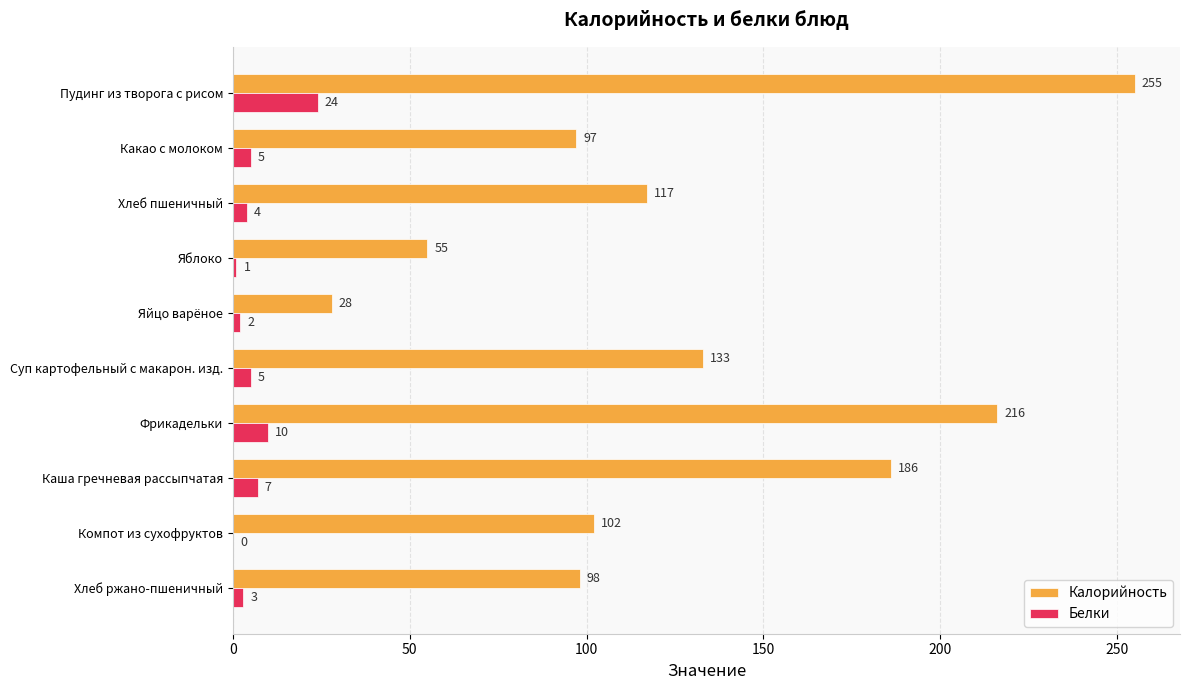

What is the average value of the Калорийность series?

129